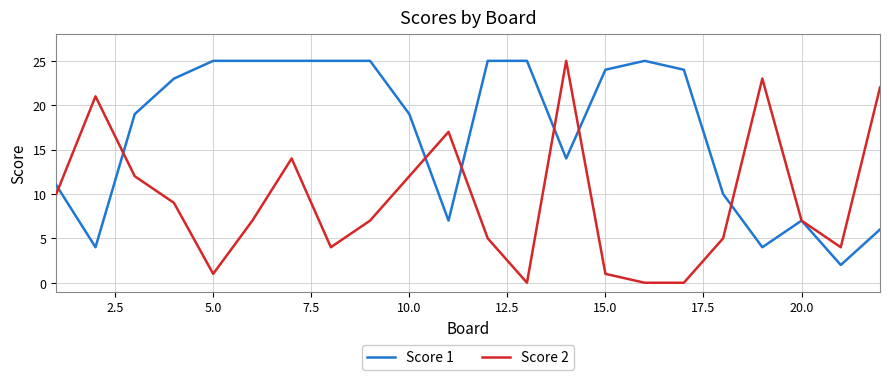

Rank the series by their average value, from lowest to highest.

Score 2, Score 1